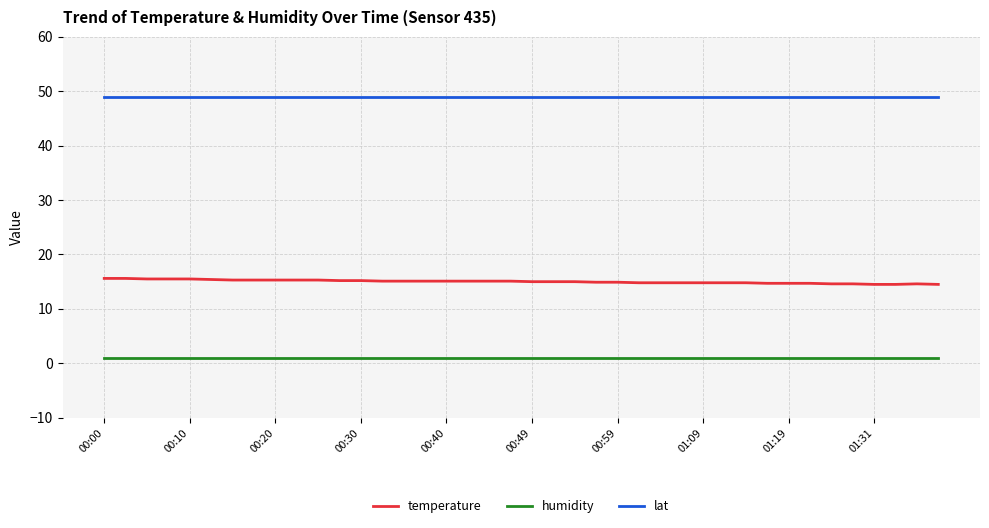

True or false: humidity and lat intersect in this chart.

False